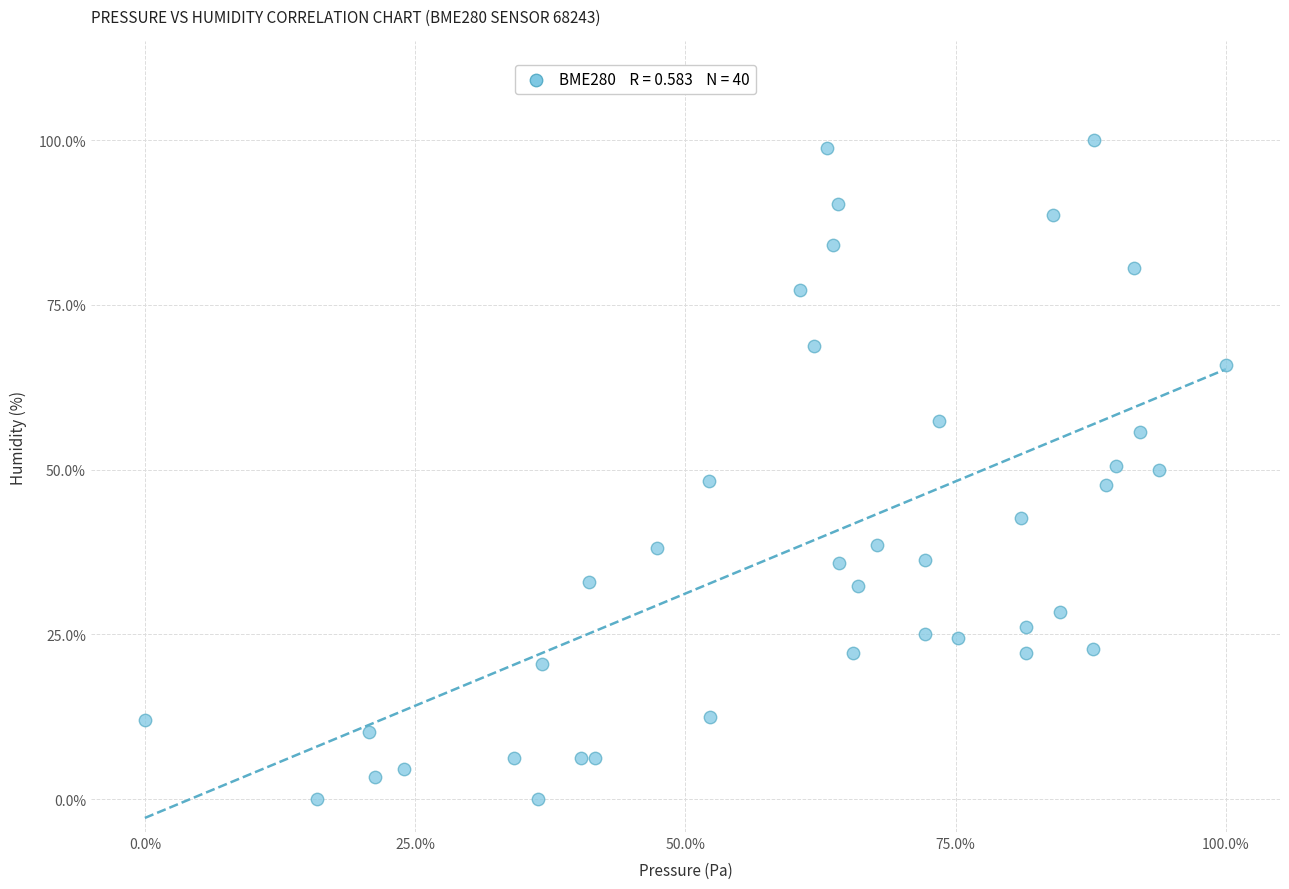

What is the range of Y values (max minus min)?

100.0